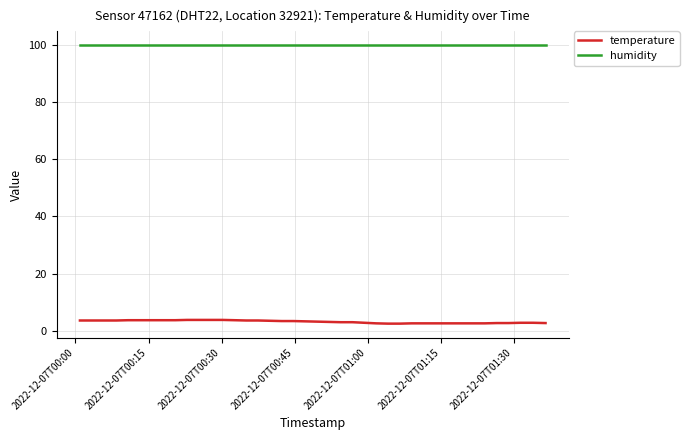

Rank the series by their average value, from highest to lowest.

humidity, temperature